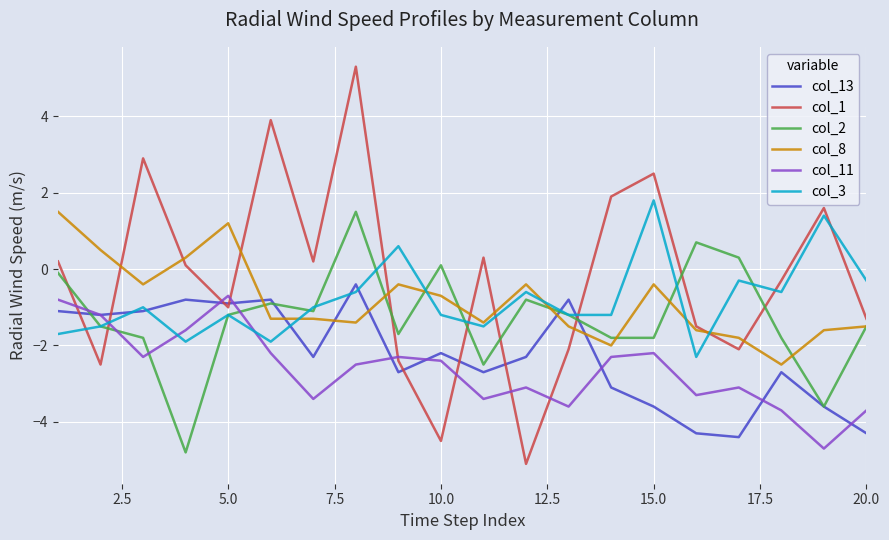

Which series has the largest total across all categories?

col_1